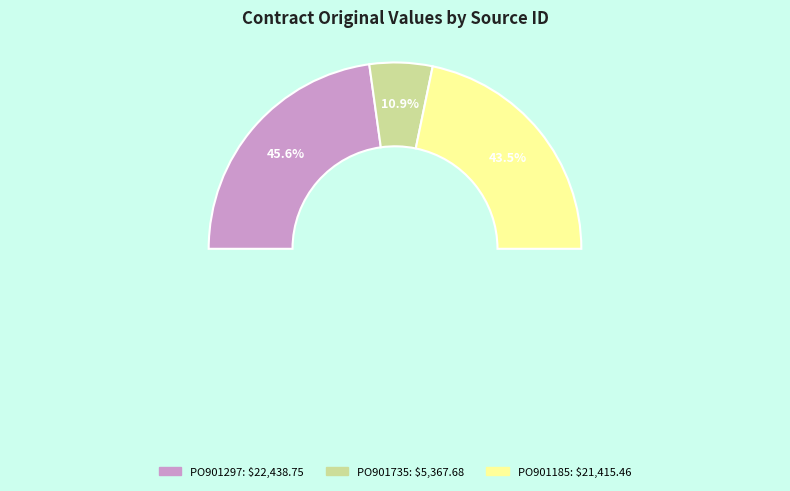

The PO901185 slice represents 38% of the pie. True or false?

False